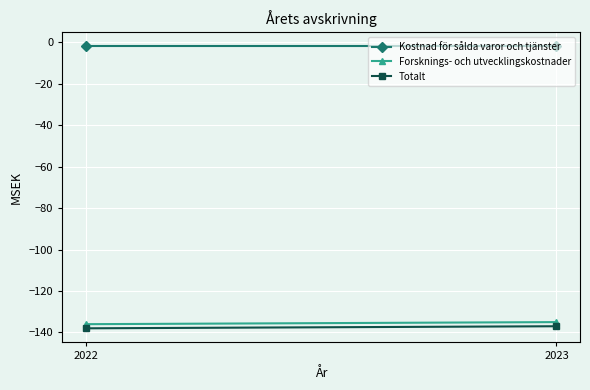

Which series has the largest range (max minus min)?

Forsknings- och utvecklingskostnader